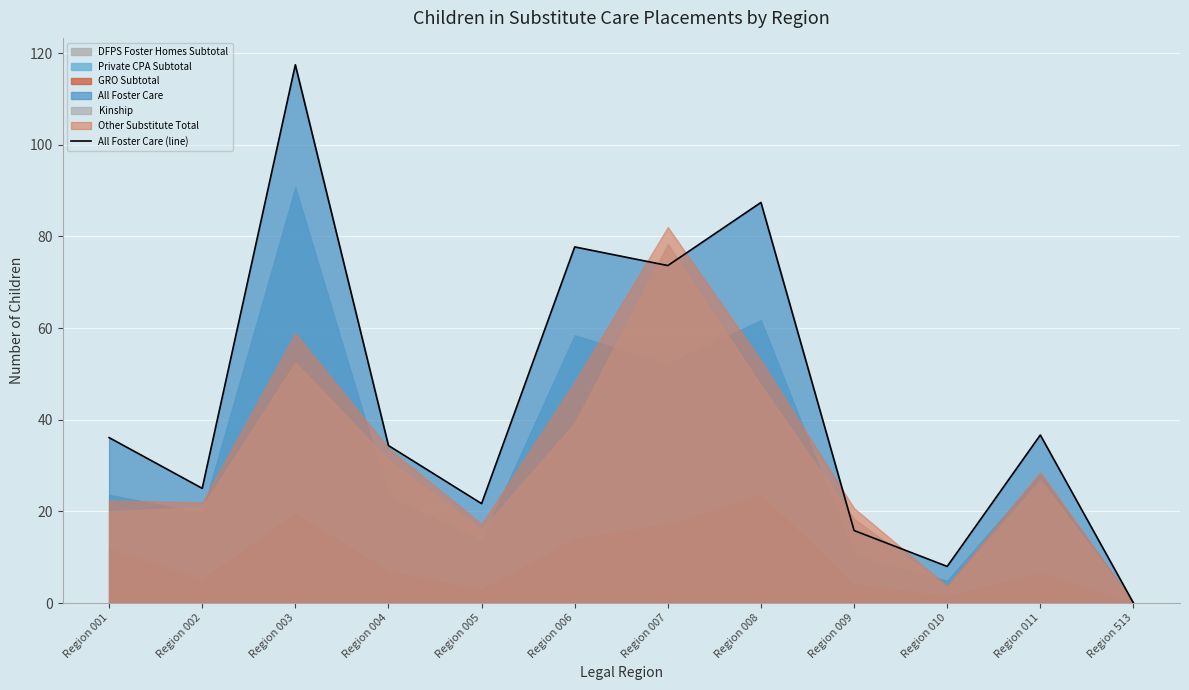

Which has a higher value, Region 008 or Region 003?

Region 003